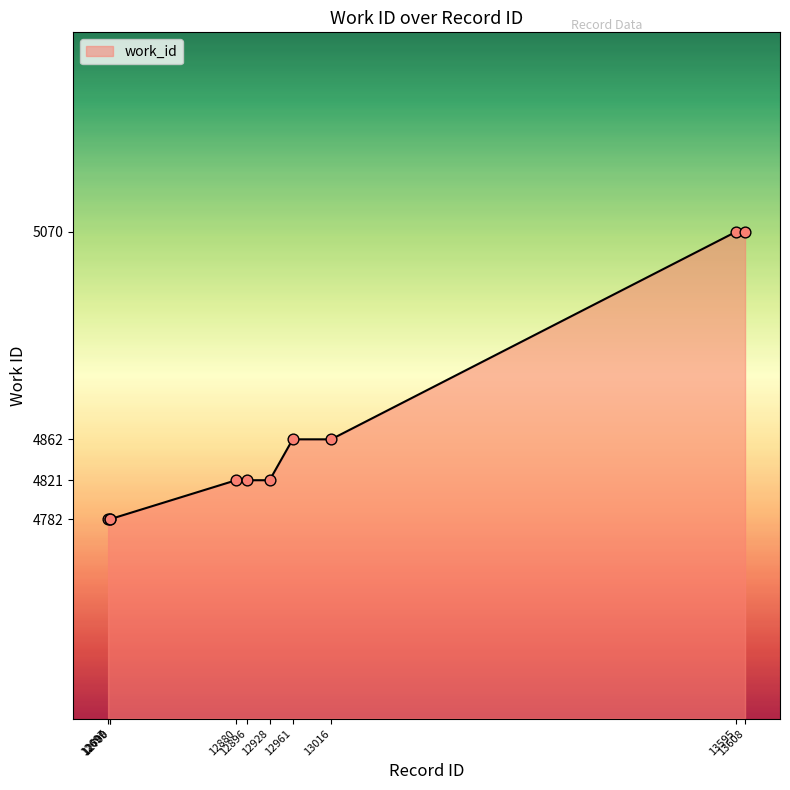

Approximately how many times larger is the value at 12697 compared to 12880?

1.0